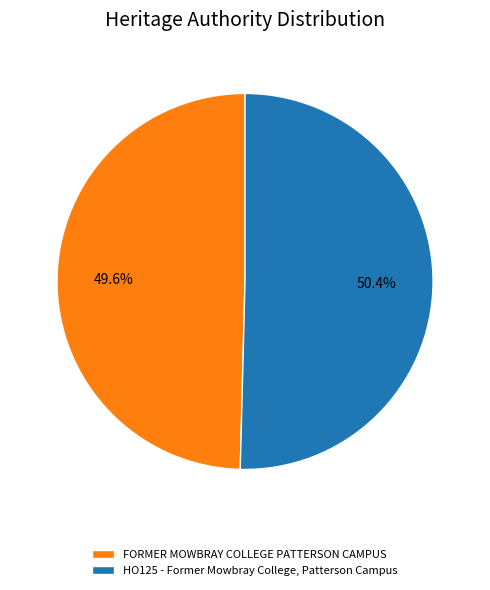

Is it true that HO125 - Former Mowbray College, Patterson Campus is 44% of the pie?

False